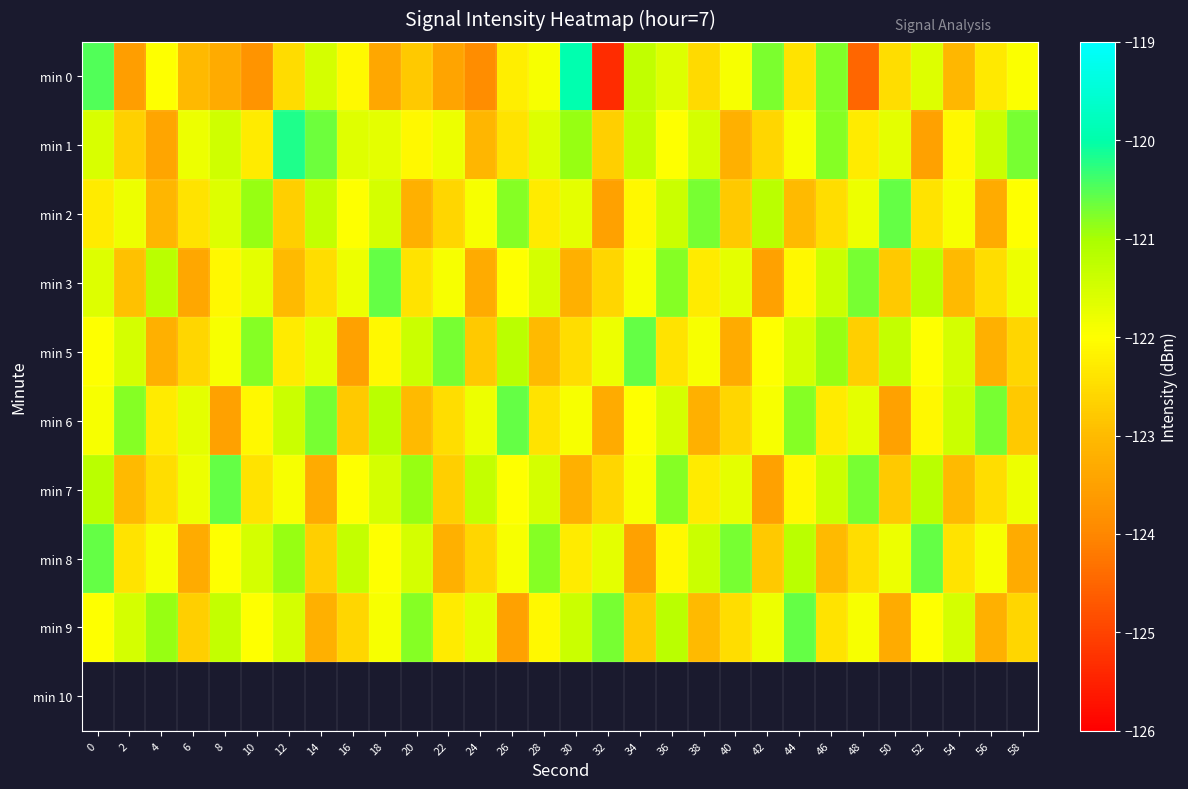

Which series has the largest total across all categories?

min 1